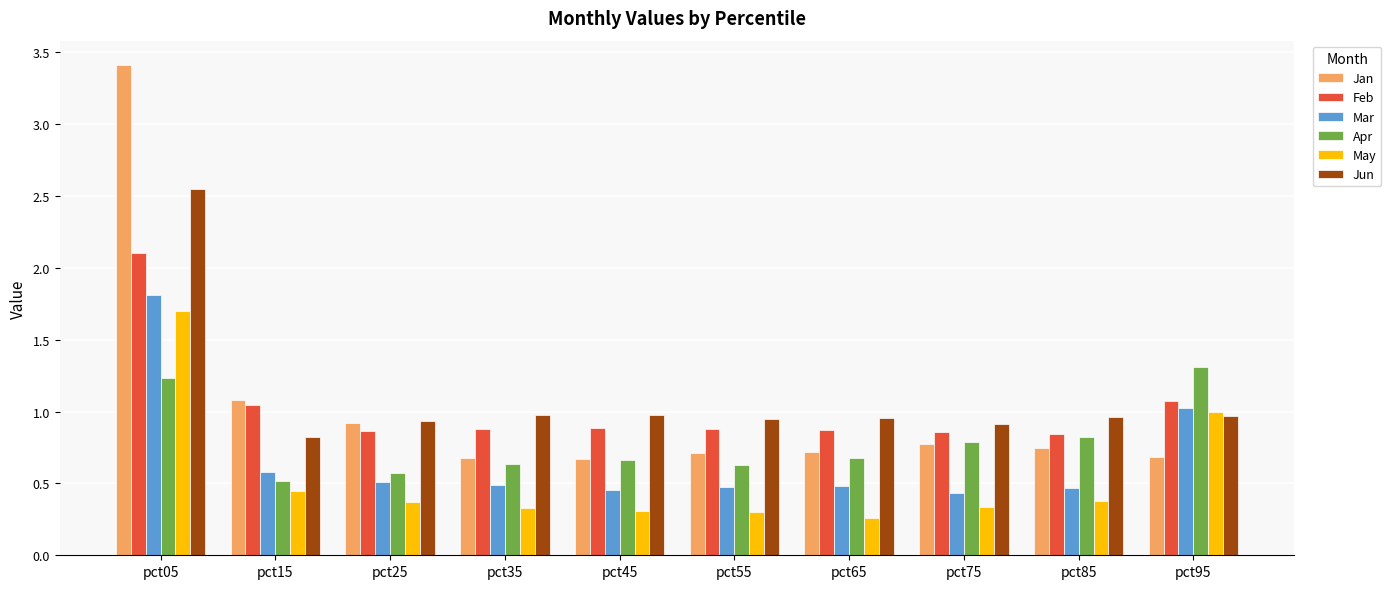

Is the value of Feb at pct85 greater than the value of Mar at pct25?

Yes